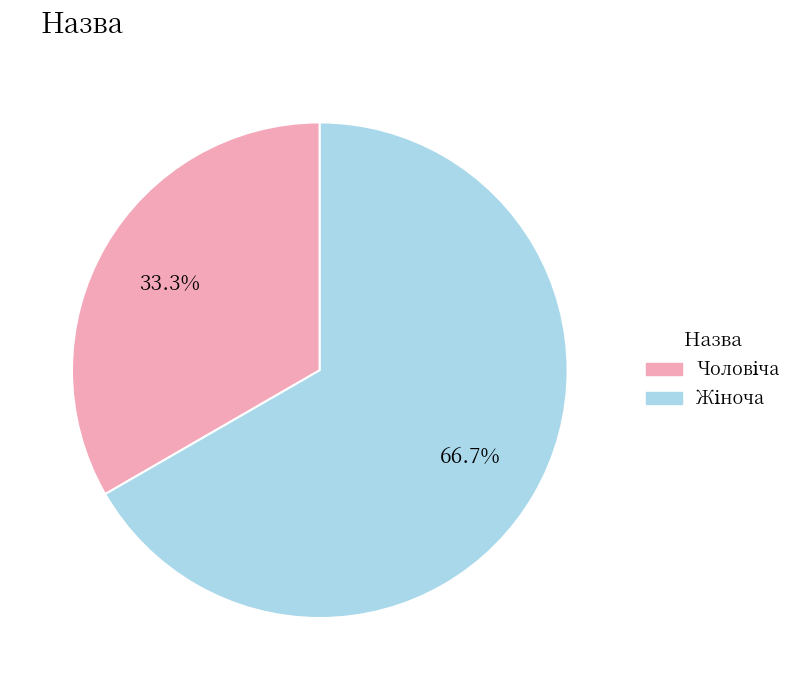

Which slice is the smallest?

Чоловіча